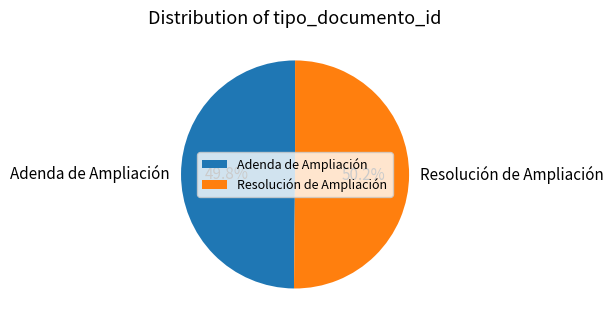

Does any single category account for the majority?

Yes